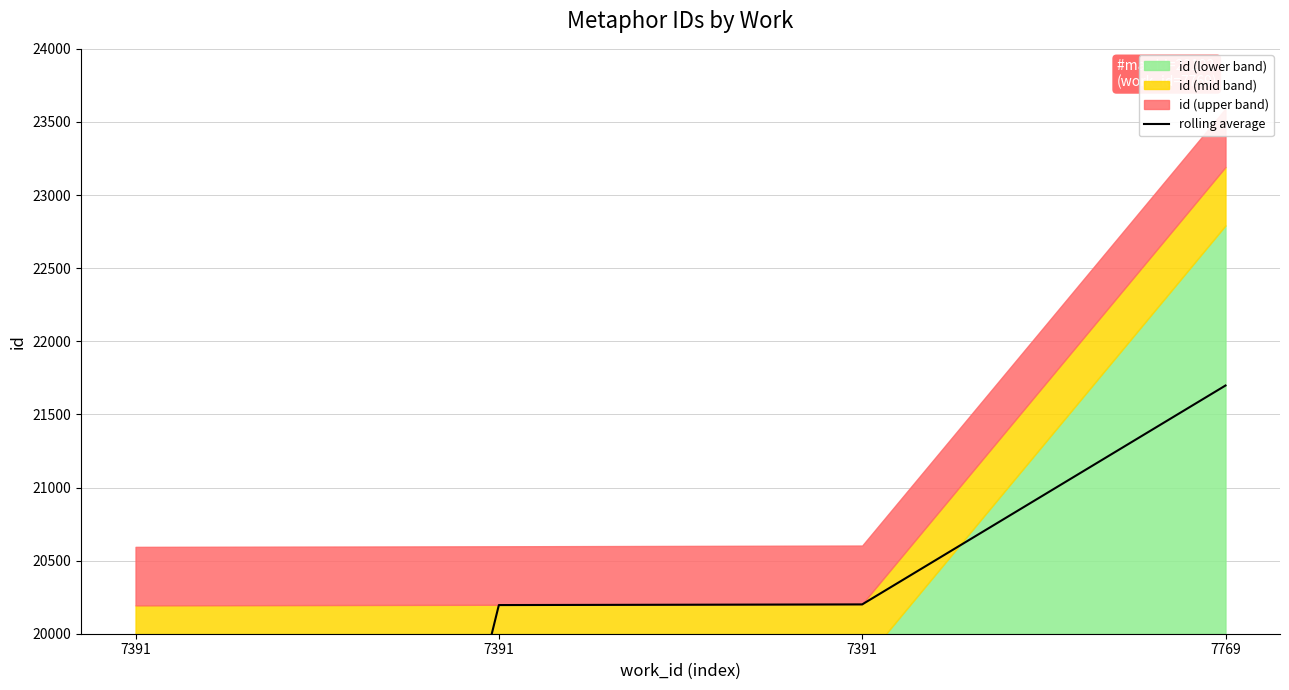

At which category does the chart reach its peak across all series?

7769